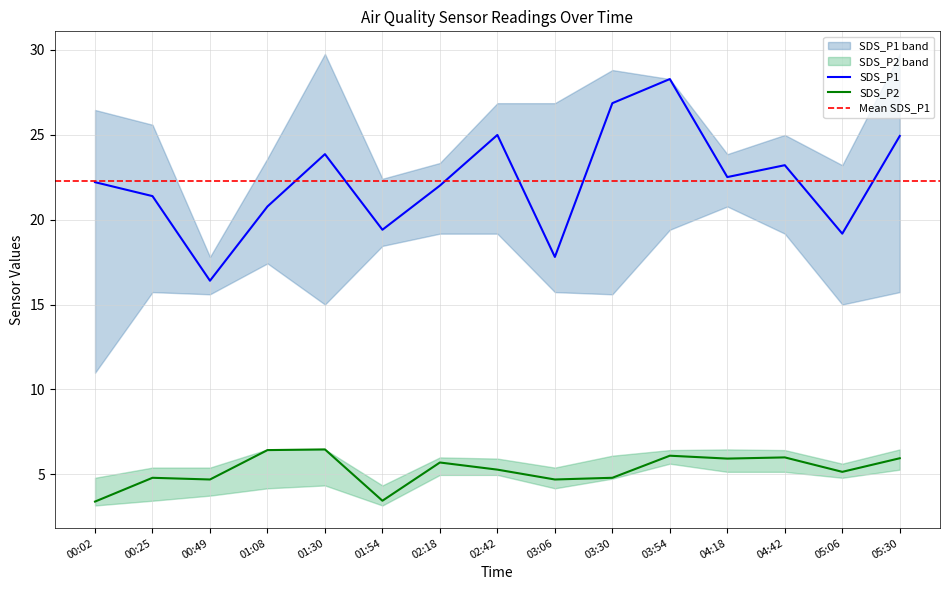

True or false: SDS_P1 and SDS_P2 intersect in this chart.

False